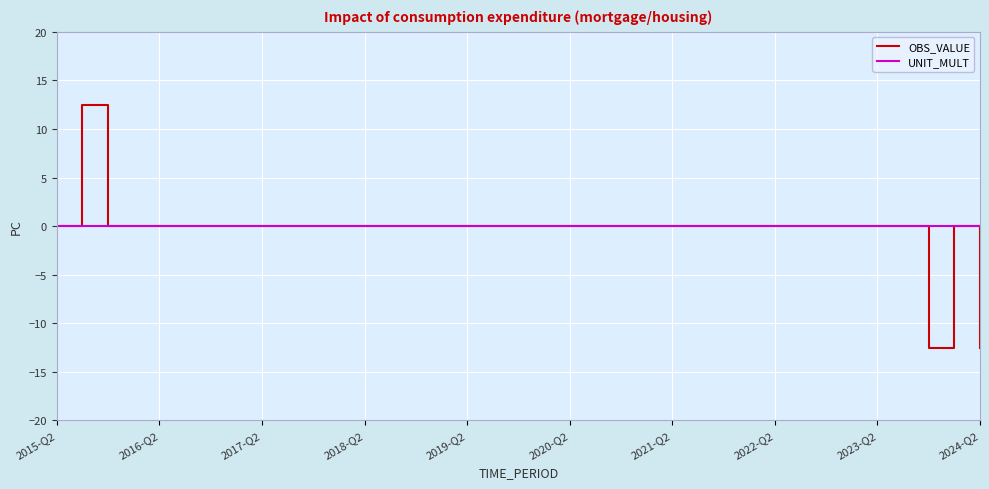

What is the greatest value displayed?

12.5